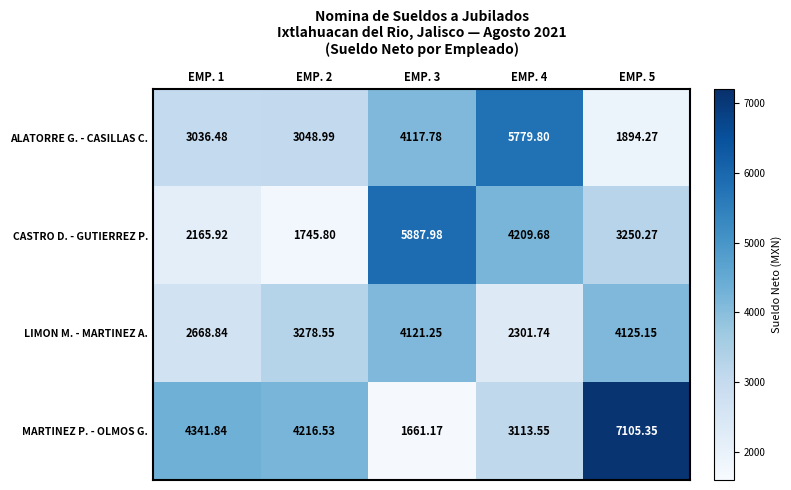

Which series has the largest total across all categories?

MARTINEZ P. - OLMOS G.